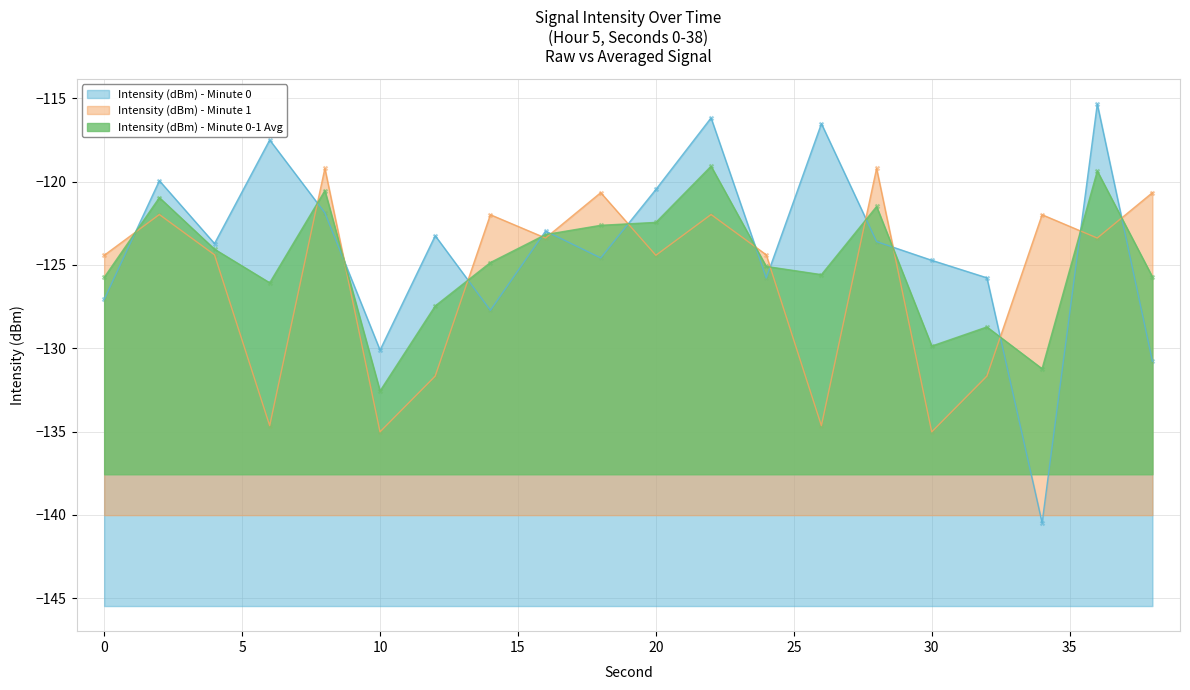

What is the total value across all series at 16?

-369.5